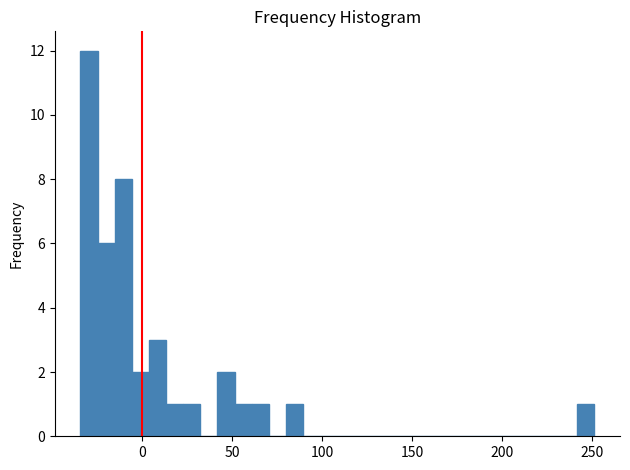

Around what value on the x-axis is the tallest bar? Give the approximate position of its centre, as read against the axis.

-30